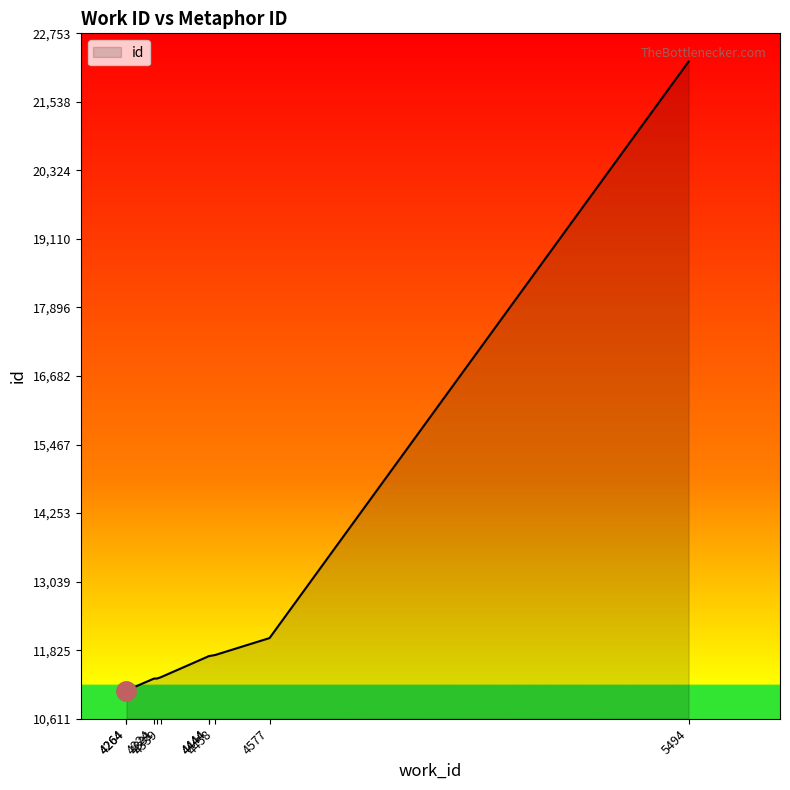

What is the difference between the second highest and minimum values?

929